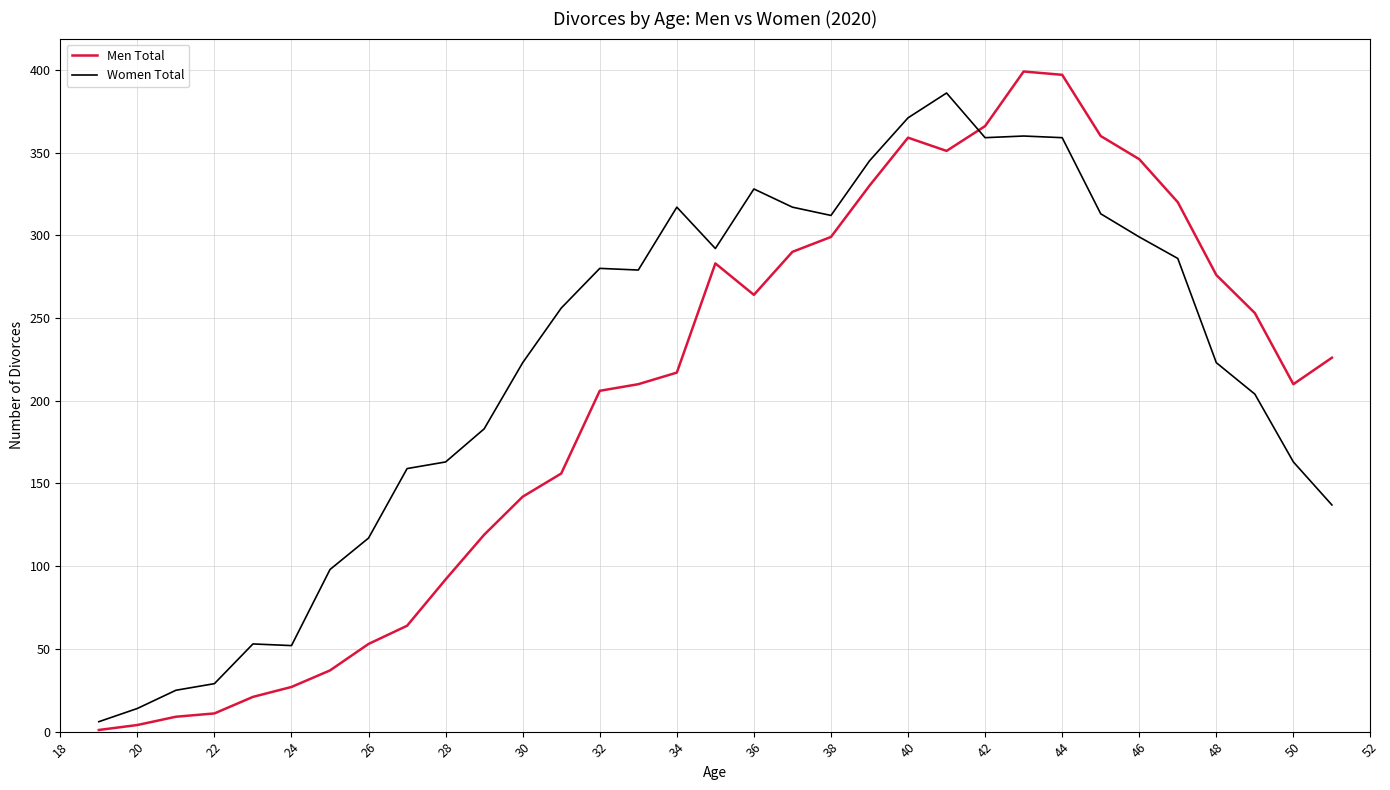

Rank the series by their average value, from highest to lowest.

Women Total, Men Total